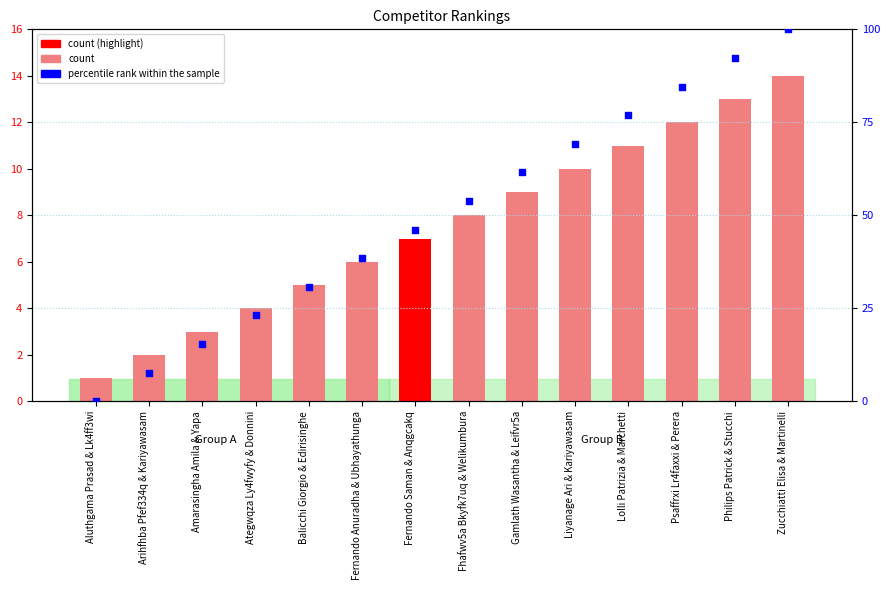

Which series has the largest Y range (max minus min)?

percentile rank within the sample